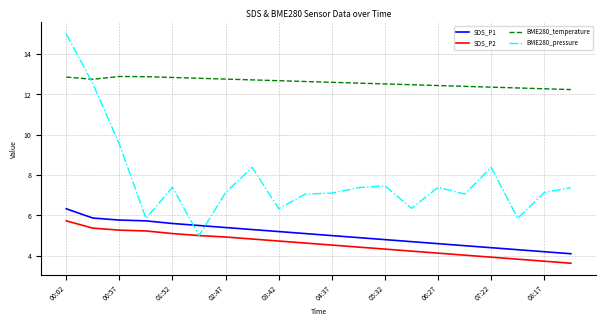

Which series has the largest total across all categories?

BME280_temperature